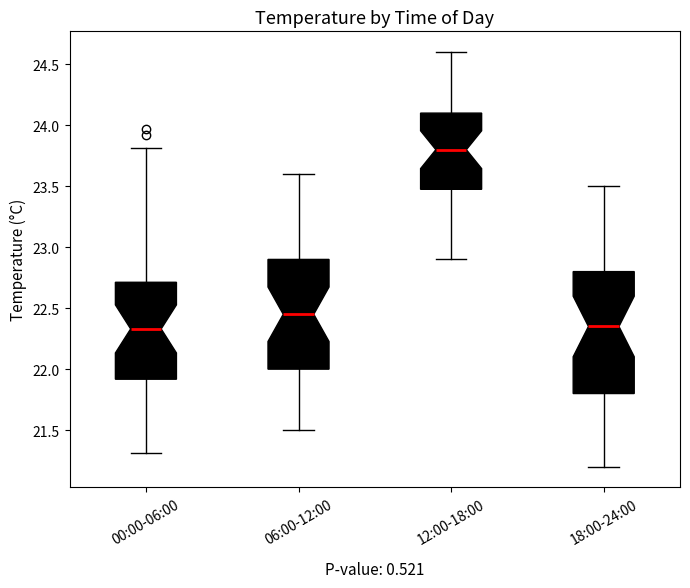

Comparing the boxes themselves (not the whiskers), which one is the tallest?

18:00-24:00